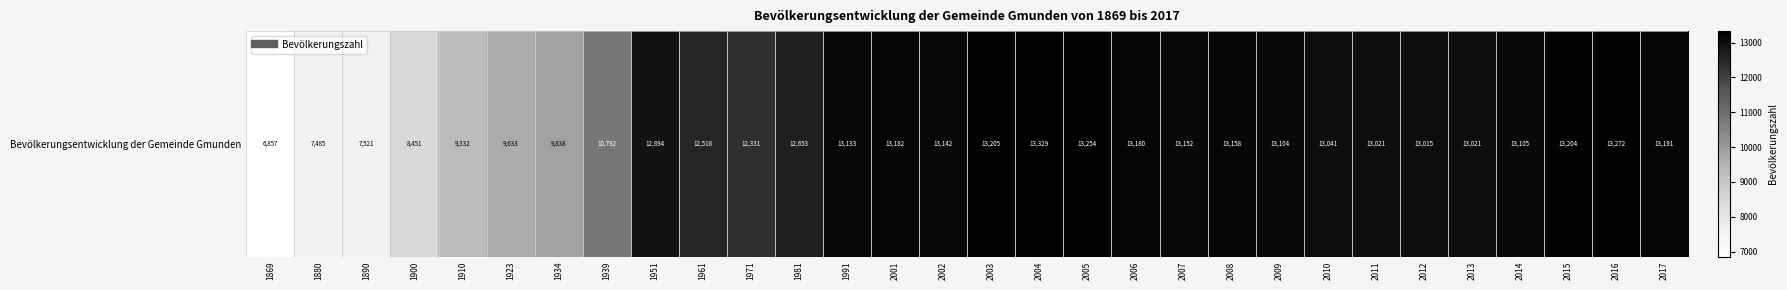

What is the change in value from 1971 to 2009?

+773